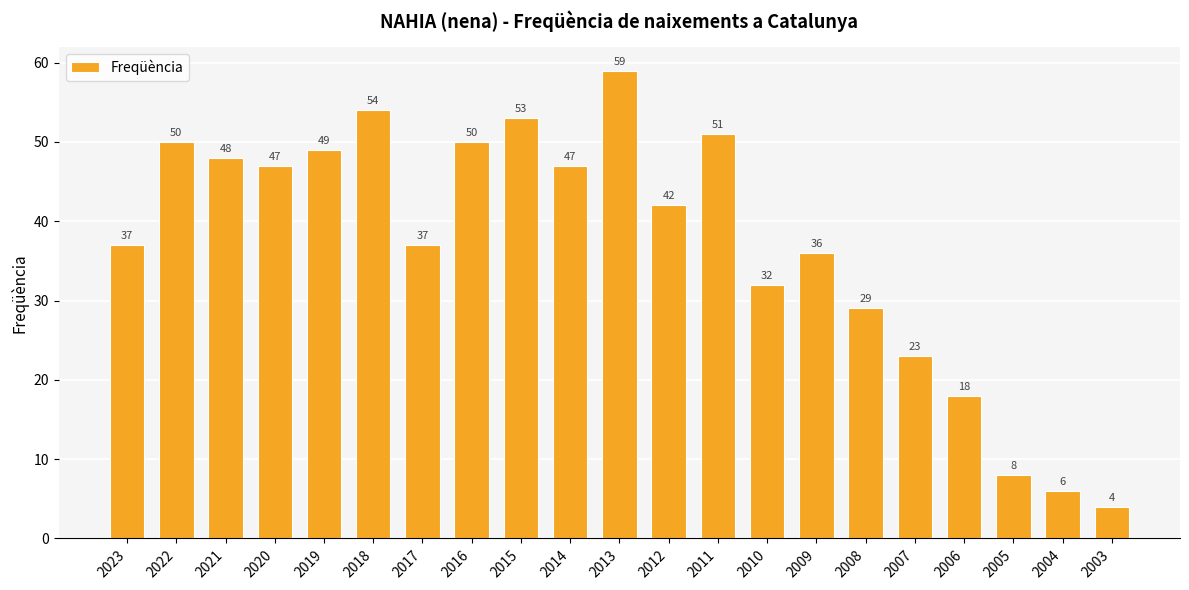

Is it true that the value at 2014 is 12?

False